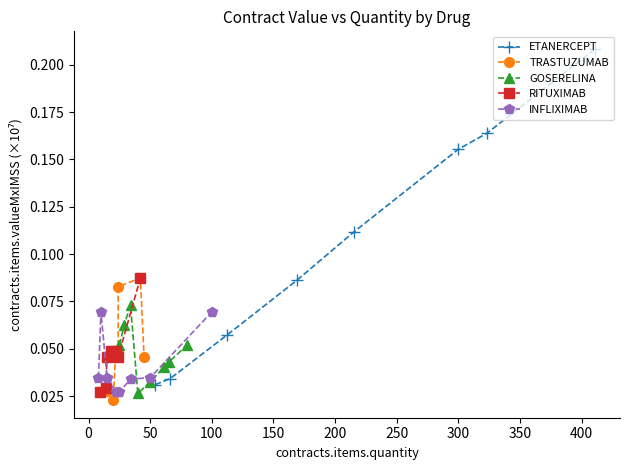

Which series has the largest total across all categories?

ETANERCEPT